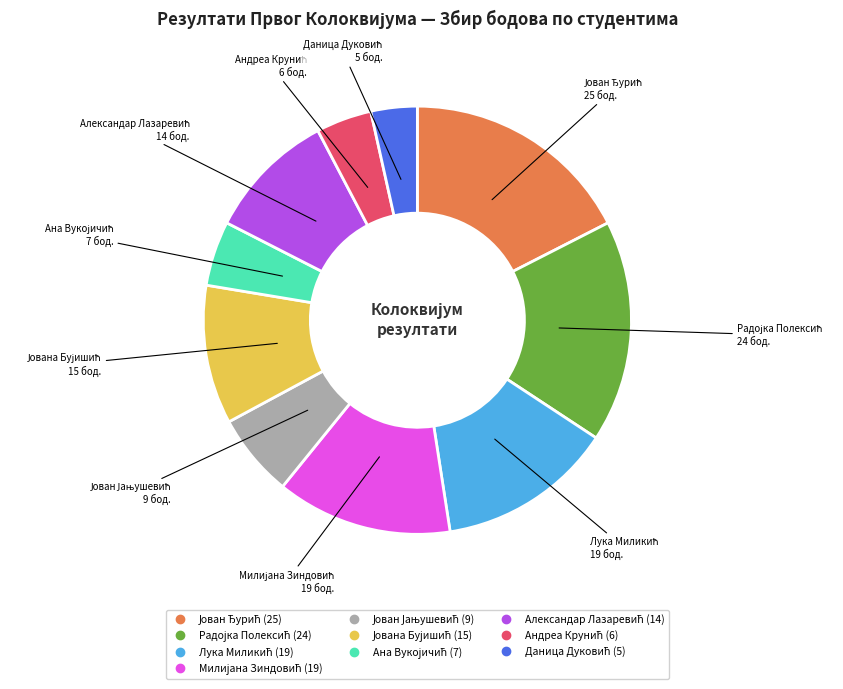

Does any single category account for the majority?

No